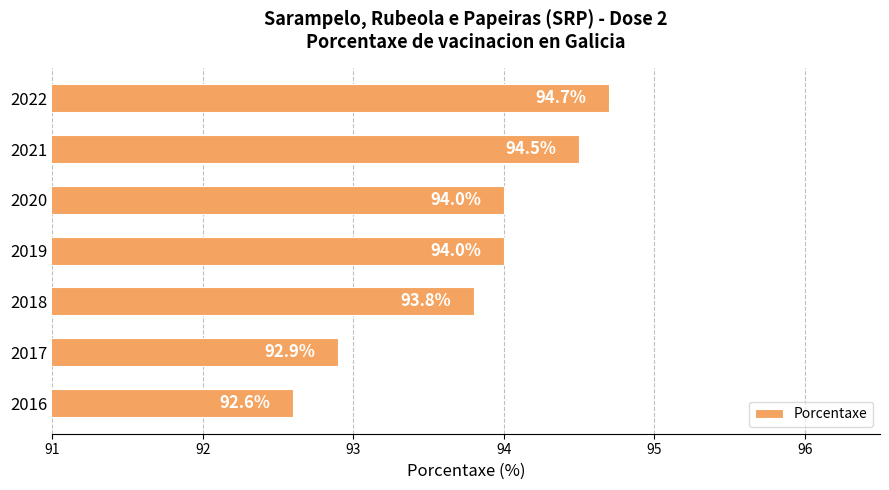

What value does the data have at 2017?

92.9